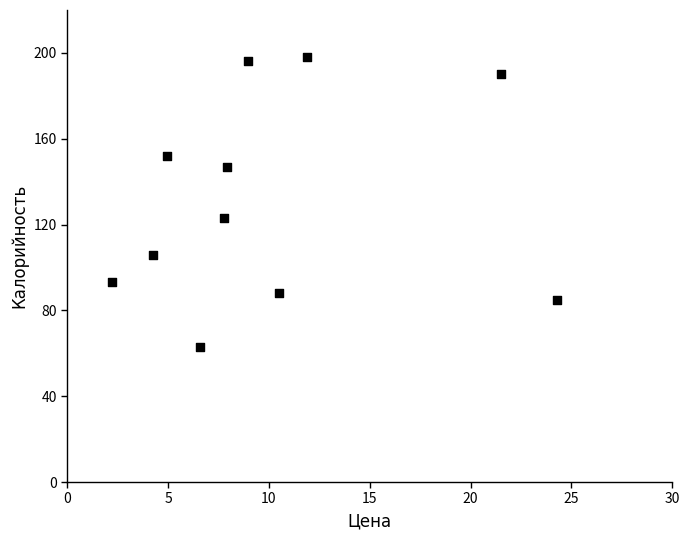

What Y value in the scatter plot is closest to 130?

123